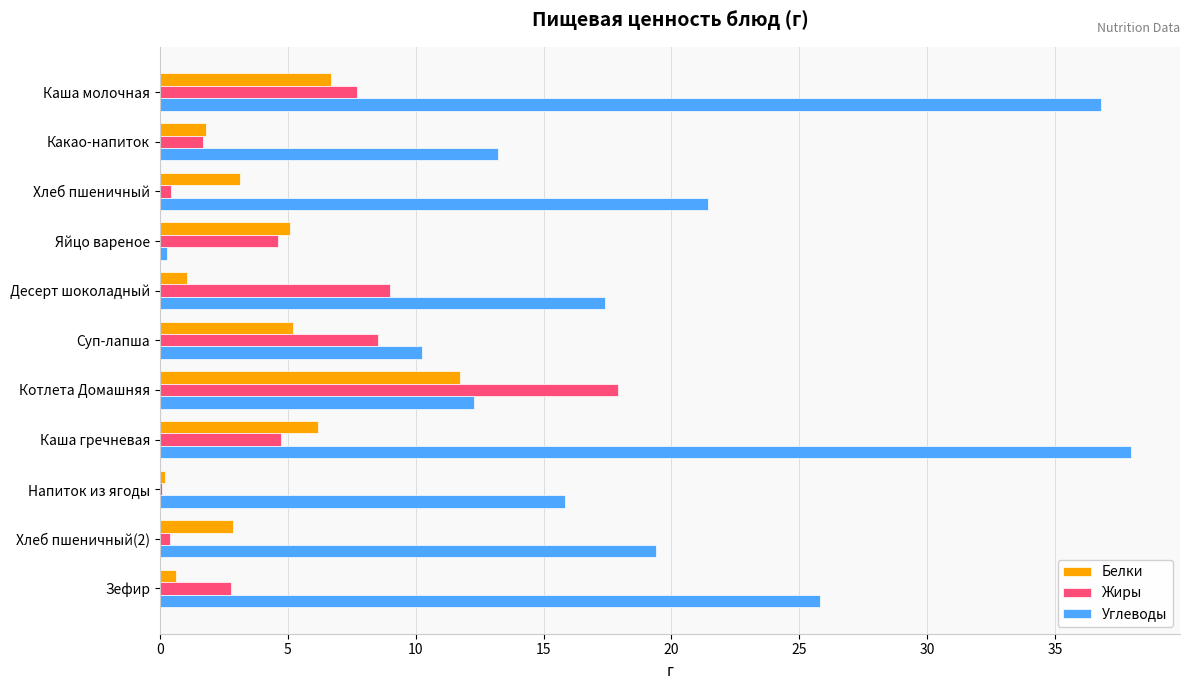

Is the value of Белки at Каша гречневая greater than the value of Углеводы at Яйцо вареное?

Yes